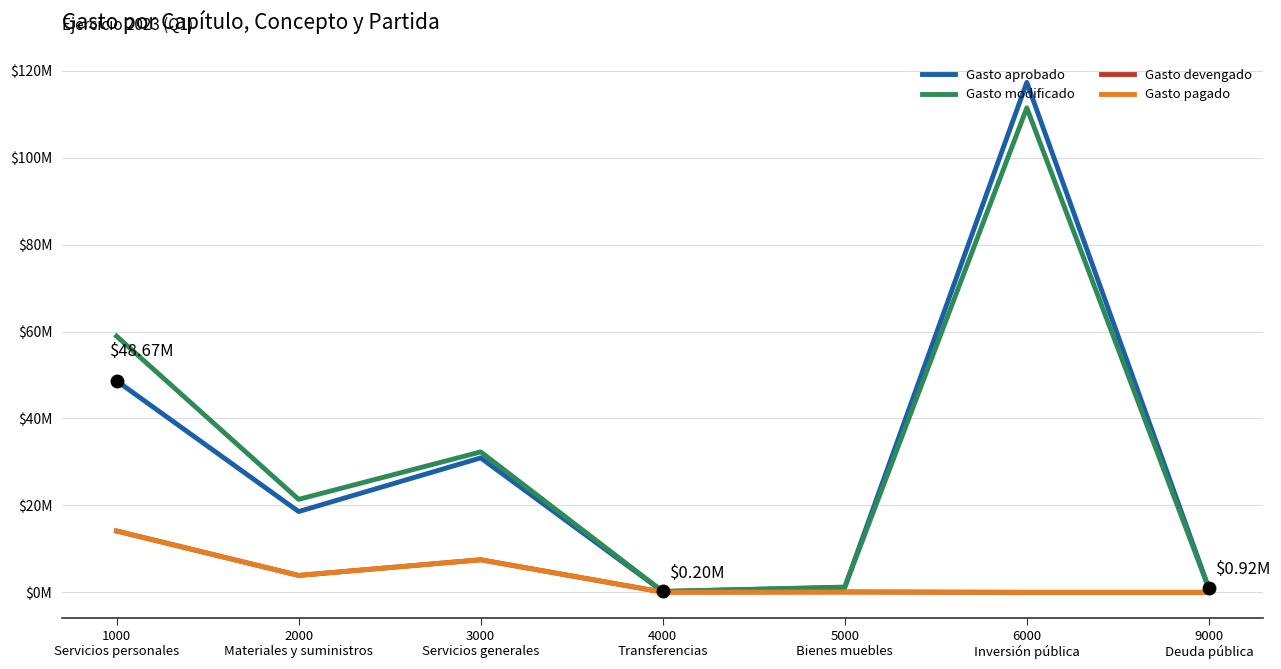

Which label corresponds to the smallest value in the chart?

6000
Inversión pública